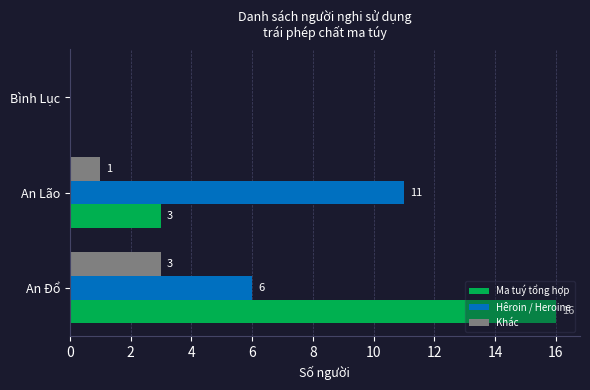

Count the Hêroin / Heroine values in the range 0 to 11.

3